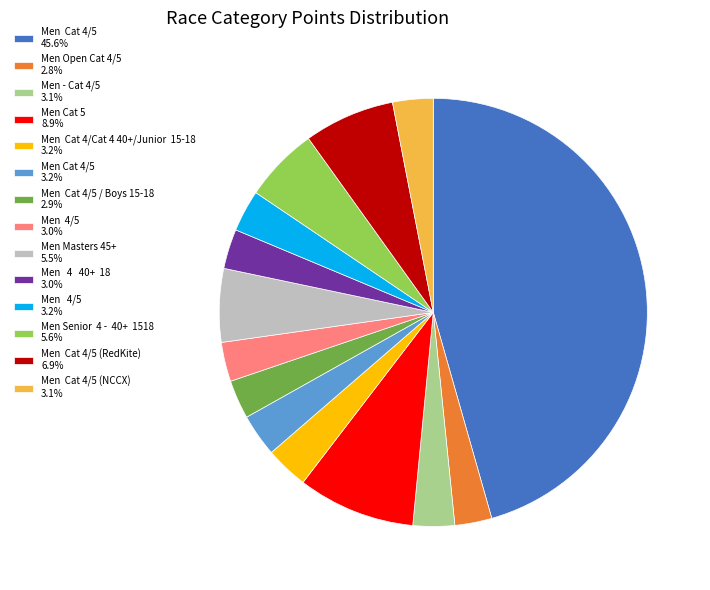

Does Men Cat 4/5 45.6% represent more than half of the total?

No